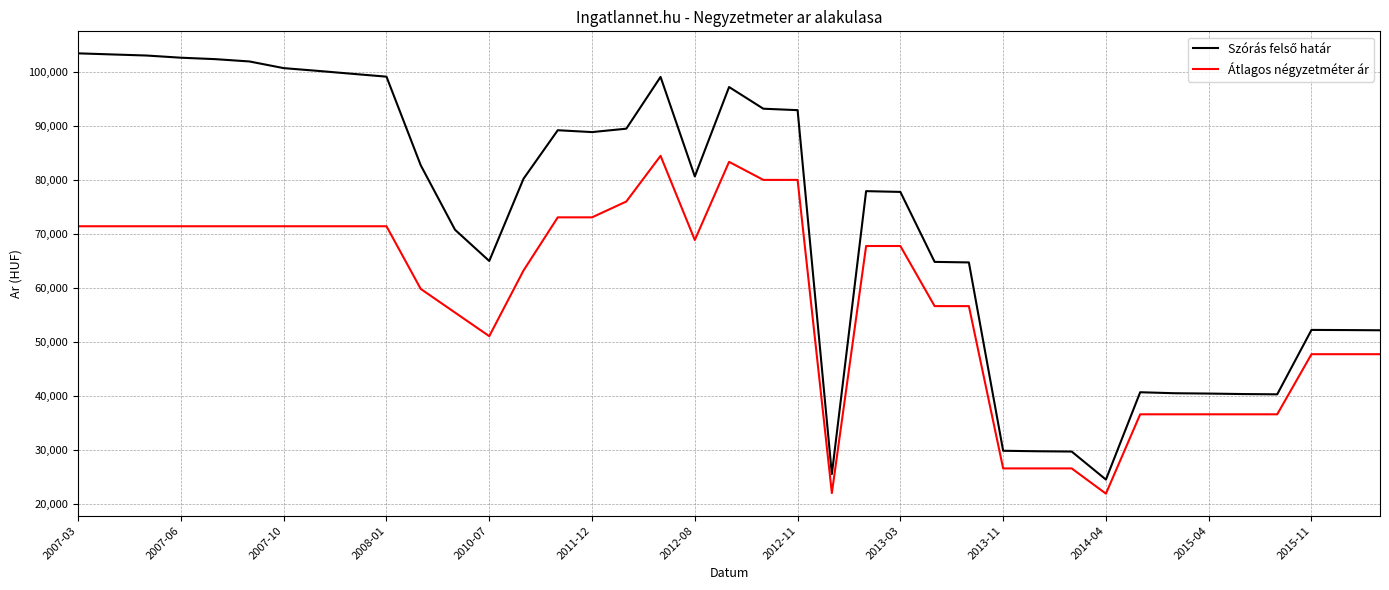

What is the minimum value shown in the chart?

22000